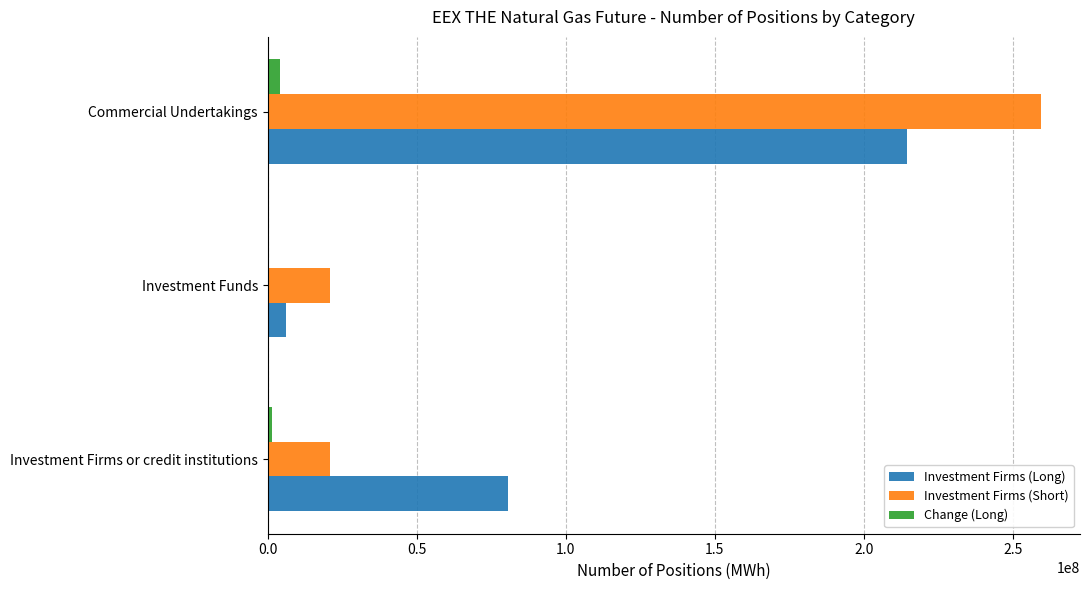

Is it true that Investment Firms (Long) equals 50770217 at Investment Firms or credit institutions?

False